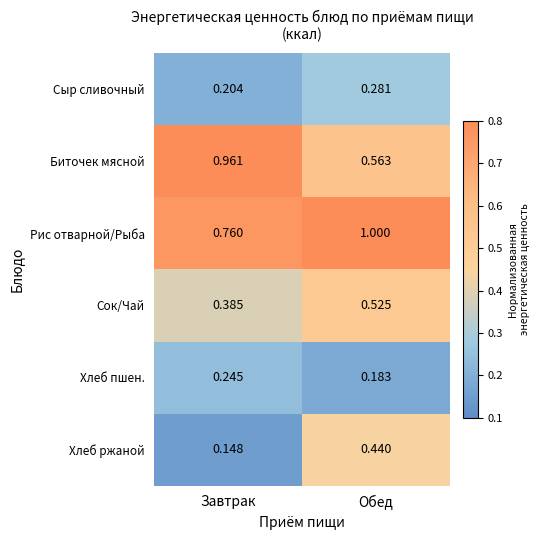

Which series has the widest spread of values?

Биточек мясной